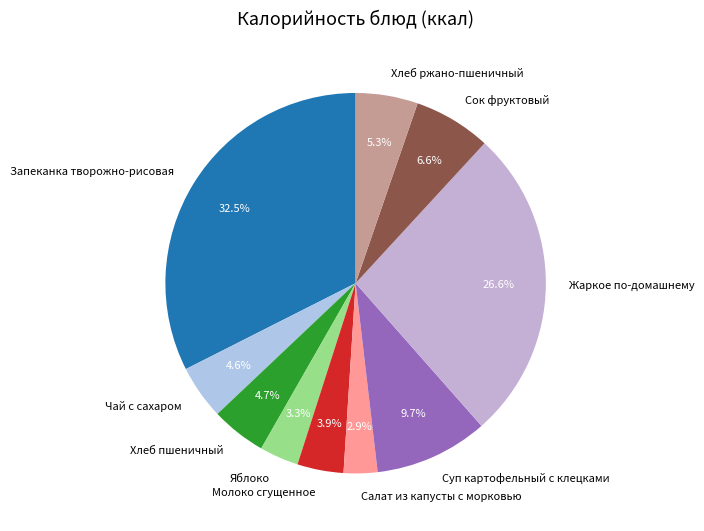

Between Хлеб пшеничный and Жаркое по-домашнему, which is larger?

Жаркое по-домашнему